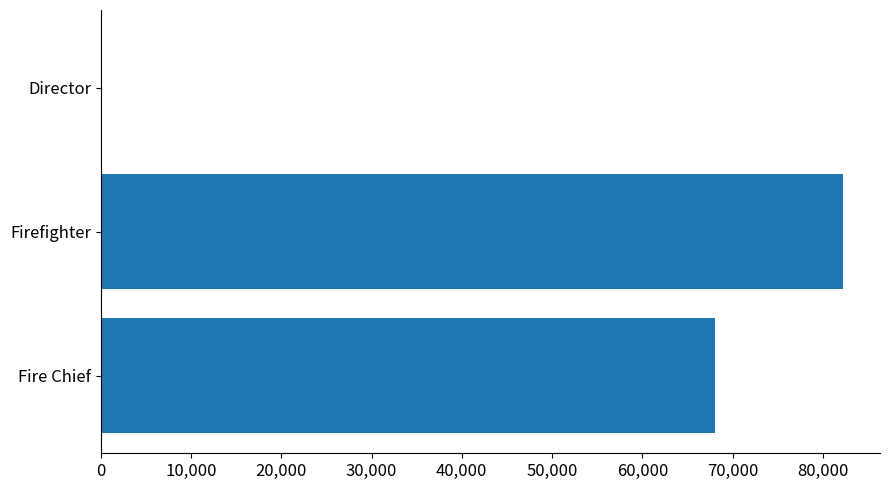

Reading bottom to top, extract all data points from this chart.

Fire Chief=68057	Firefighter=82218	Director=0